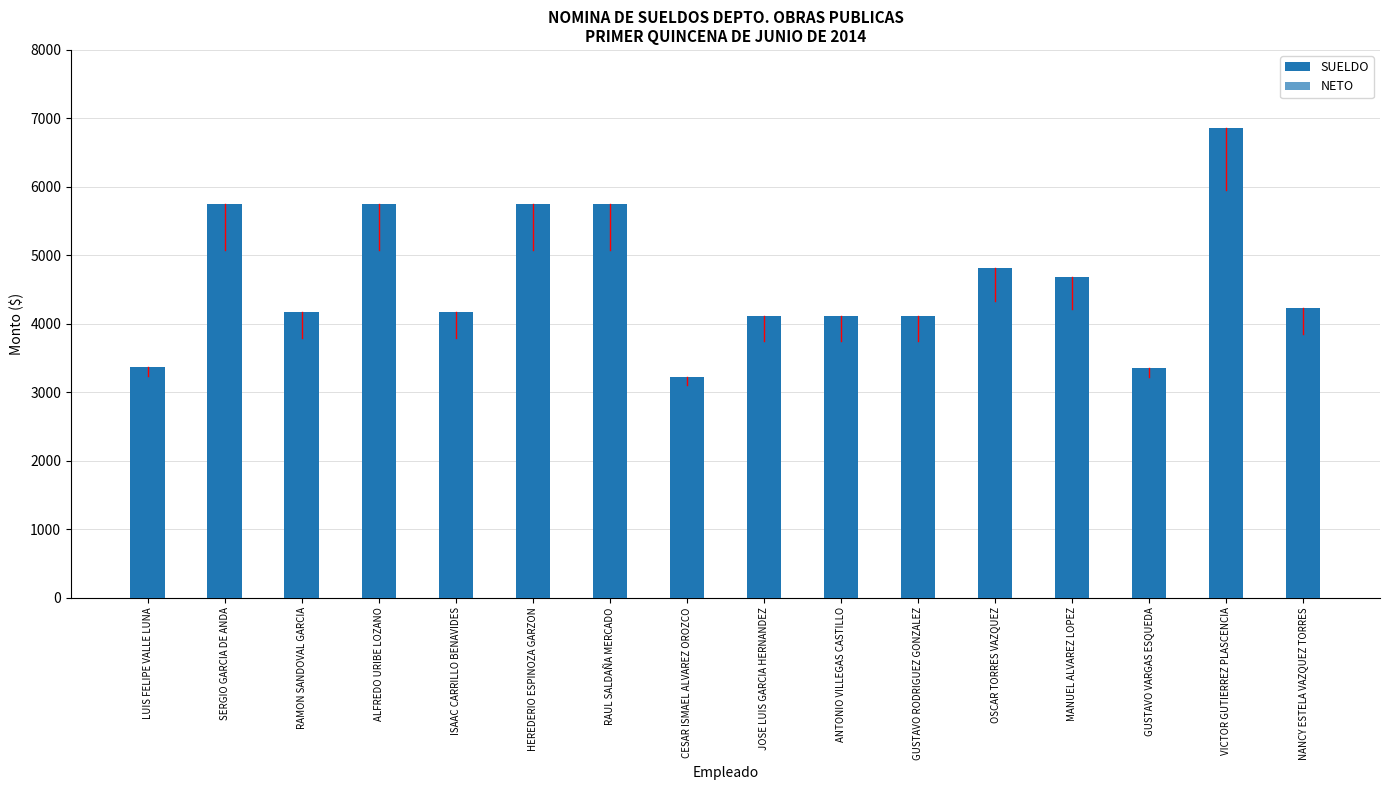

Reading right to left, extract all data points from this chart.

SUELDO: 4234	6865	3355	4676	4818	4112	4112	4112	3218	5756	5756	4166	5756	4166	5756	3365
NETO: 3852	5953	3222	4216	4332	3749	3749	3749	3100	5079	5080	3795	5081	3795	5080	3231